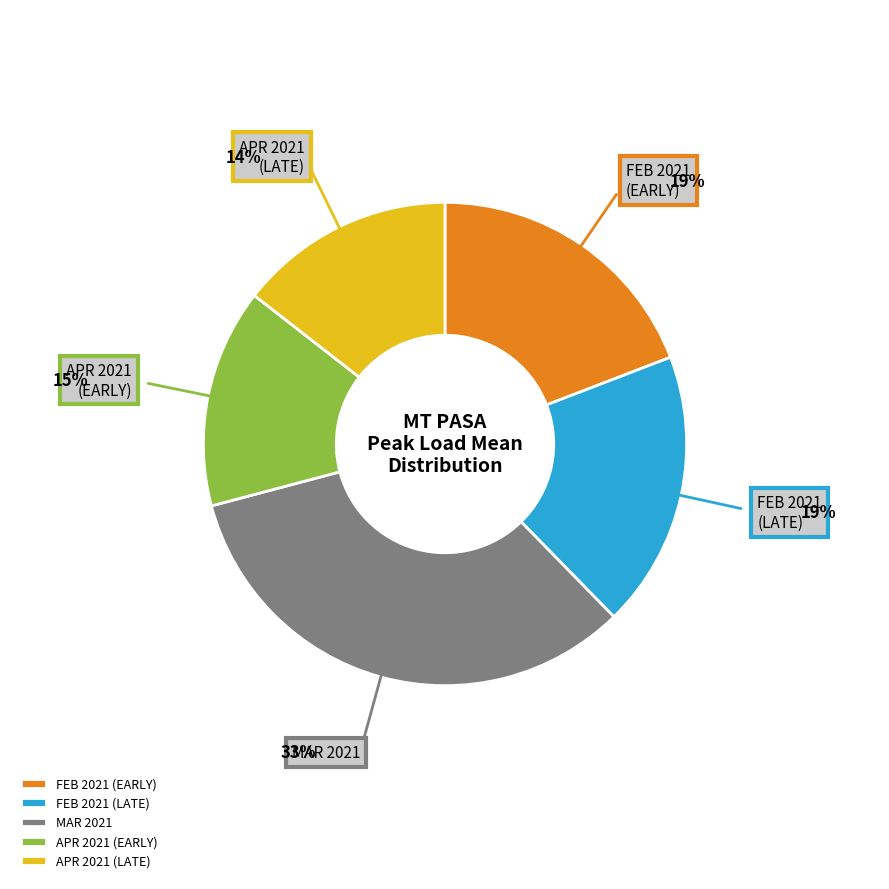

Combined, do APR 2021 (EARLY) and APR 2021 (LATE) account for over 50%?

No